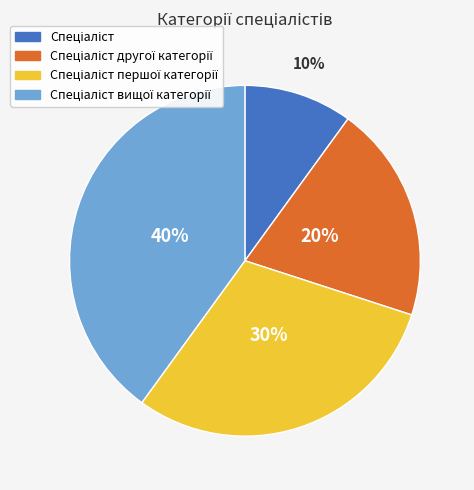

Does any single category account for the majority?

No